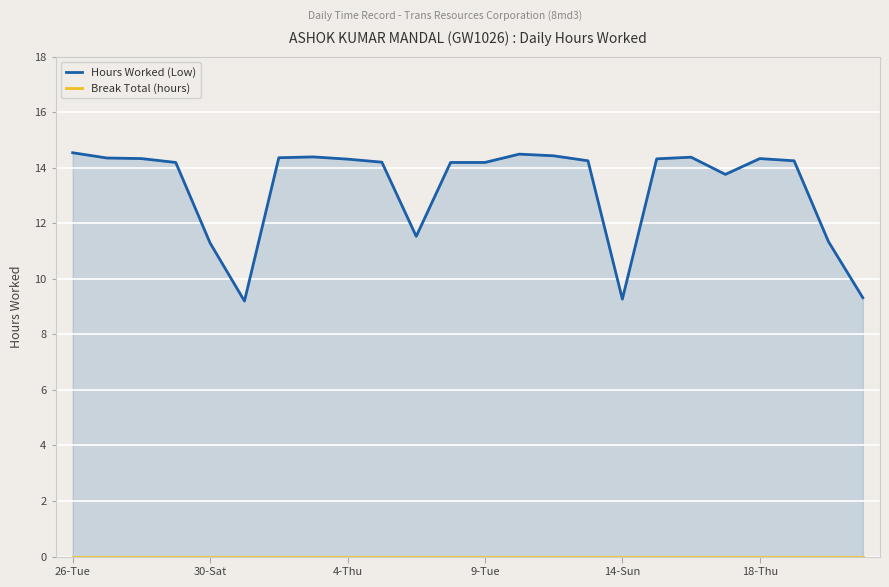

The Hours Worked (Low) series shows 19.8 at 9-Tue. True or false?

False